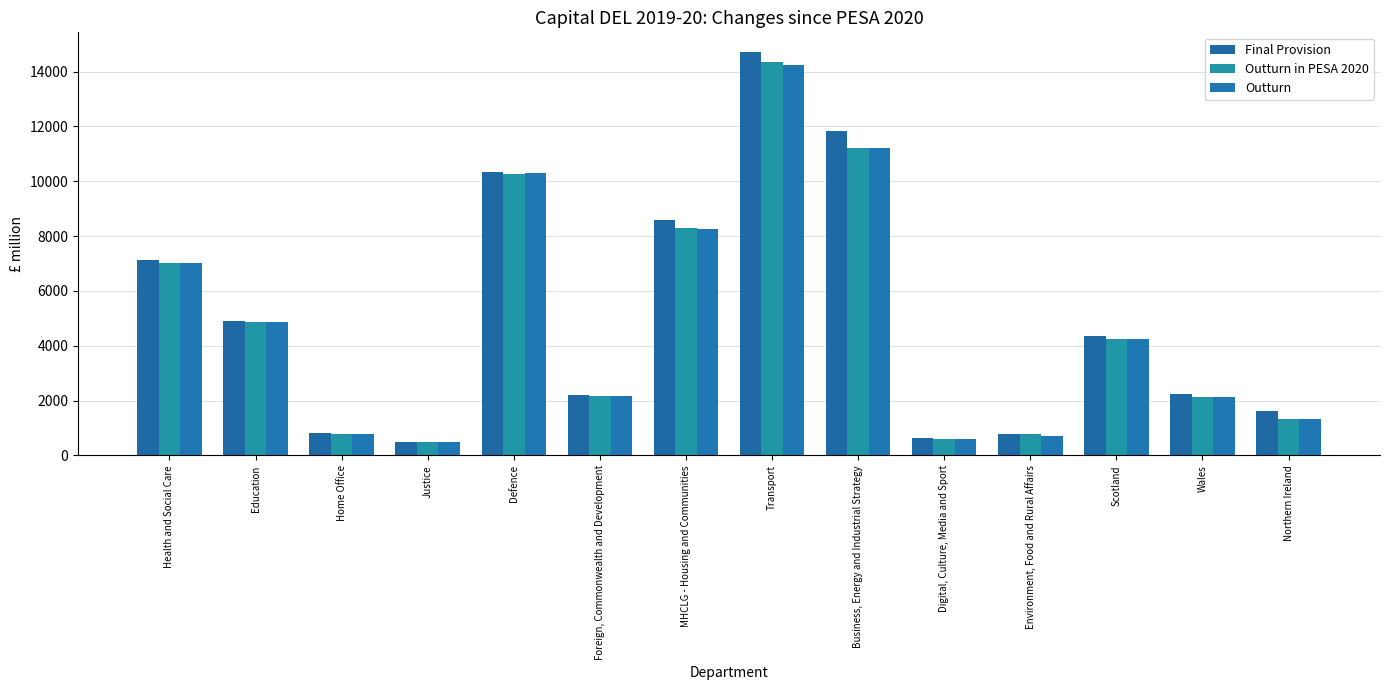

What is the maximum value shown in the chart?

14696